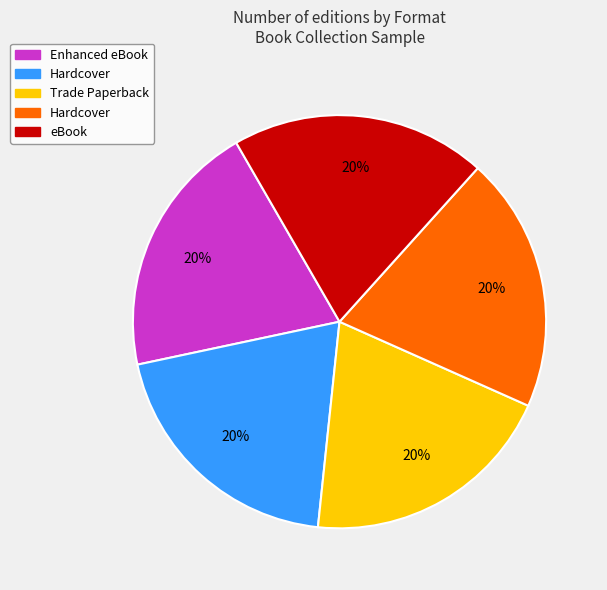

Is there any slice that represents more than half of the pie?

No